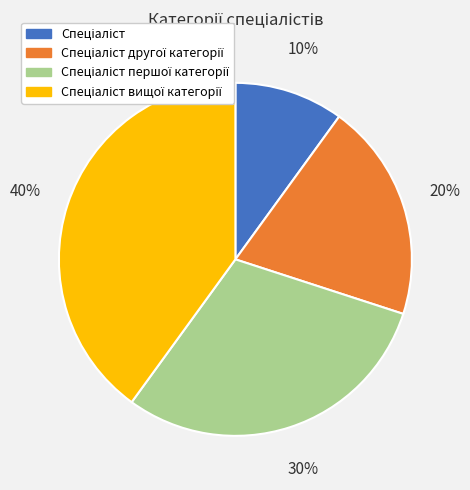

Is there a majority slice in this chart?

No